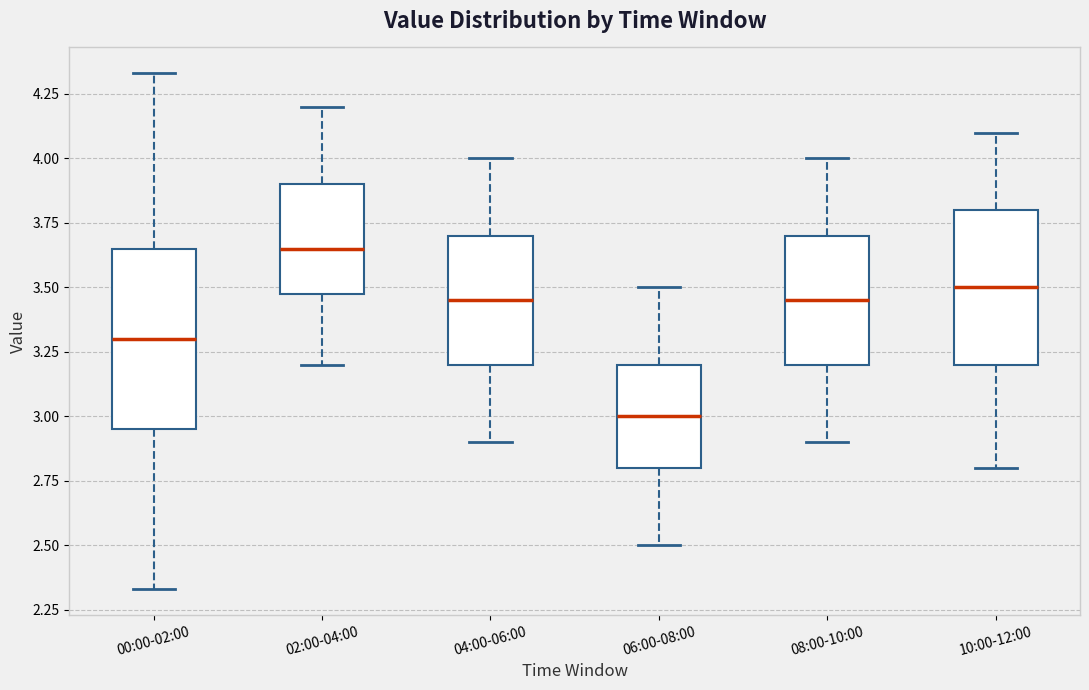

Reading left to right, read every box against the y-axis: the position of its median line, the range the box covers, and the ends of its whiskers. The values are not printed on the chart, so give them approximately, as read against the axis.

00:00-02:00: median 3.30, box 2.95 to 3.65, whiskers 2.35 to 4.35
02:00-04:00: median 3.65, box 3.50 to 3.90, whiskers 3.20 to 4.20
04:00-06:00: median 3.45, box 3.20 to 3.70, whiskers 2.90 to 4.00
06:00-08:00: median 3.00, box 2.80 to 3.20, whiskers 2.50 to 3.50
08:00-10:00: median 3.45, box 3.20 to 3.70, whiskers 2.90 to 4.00
10:00-12:00: median 3.50, box 3.20 to 3.80, whiskers 2.80 to 4.10